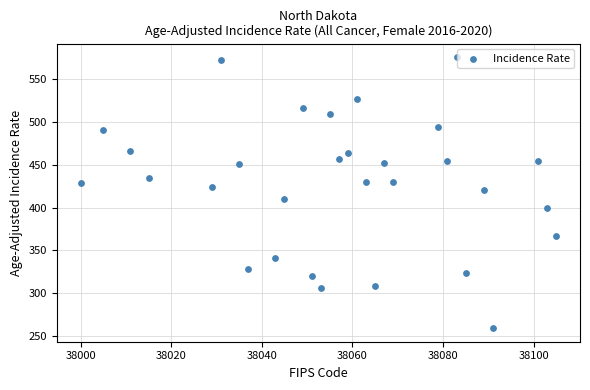

What is the range of X values (max minus min)?

105.0